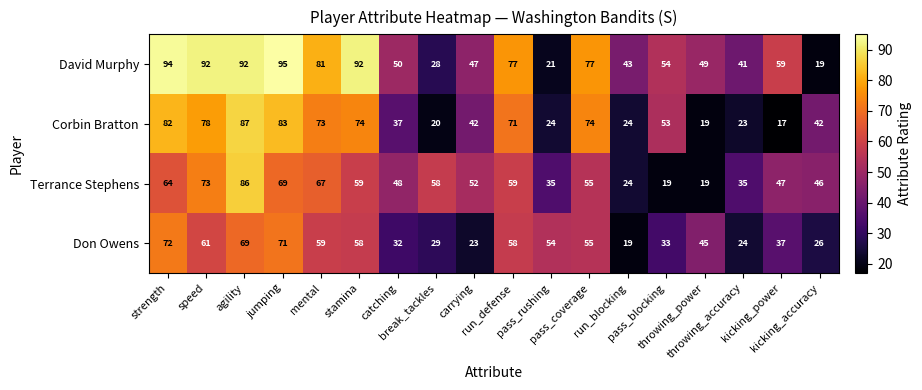

How many categories are shown in the chart?

18